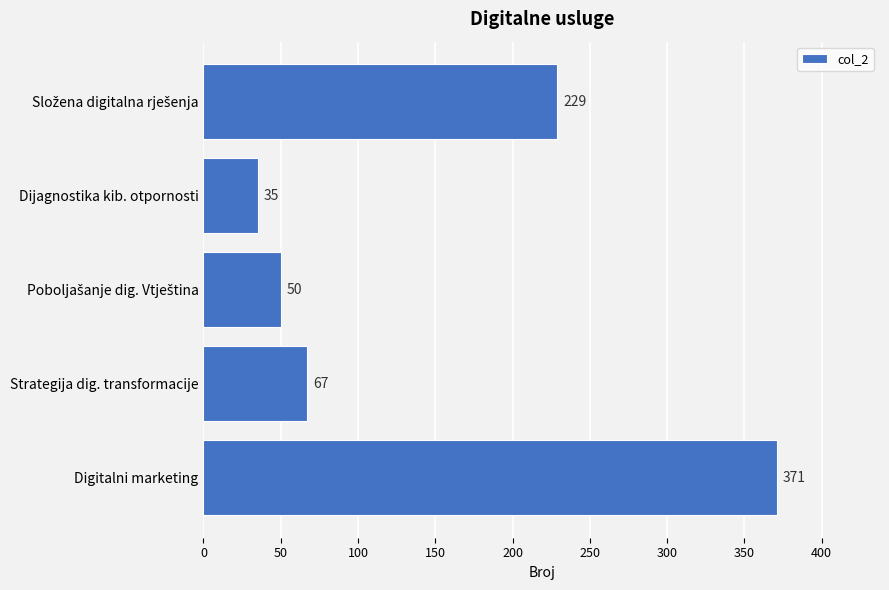

Count the number of categories in the chart.

5